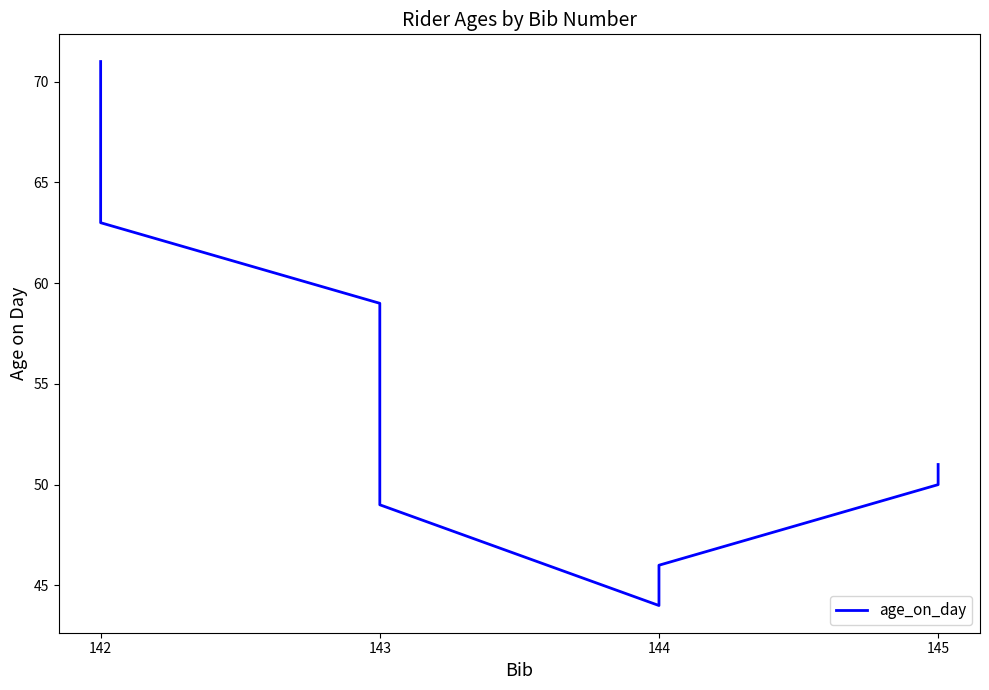

What is the maximum value shown in the chart?

71